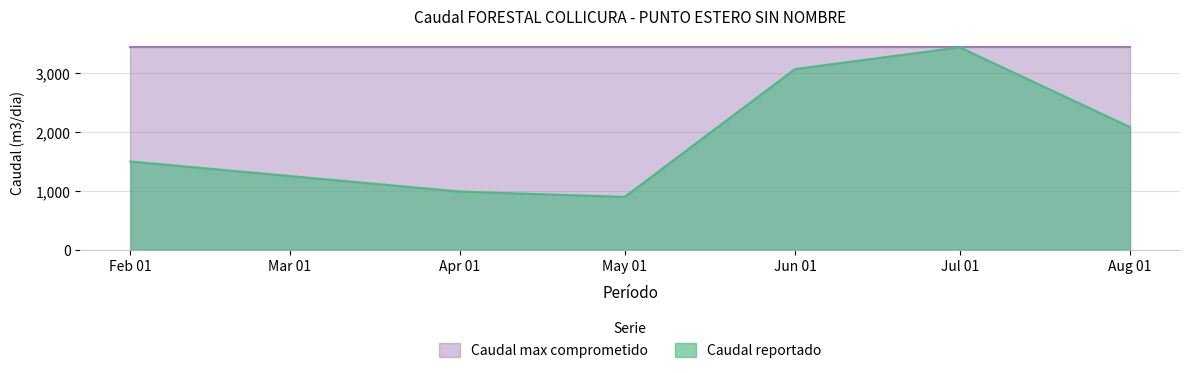

How many series are shown in this chart?

2